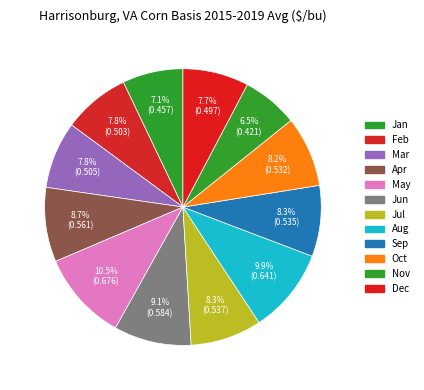

How many segments does this pie chart have?

12